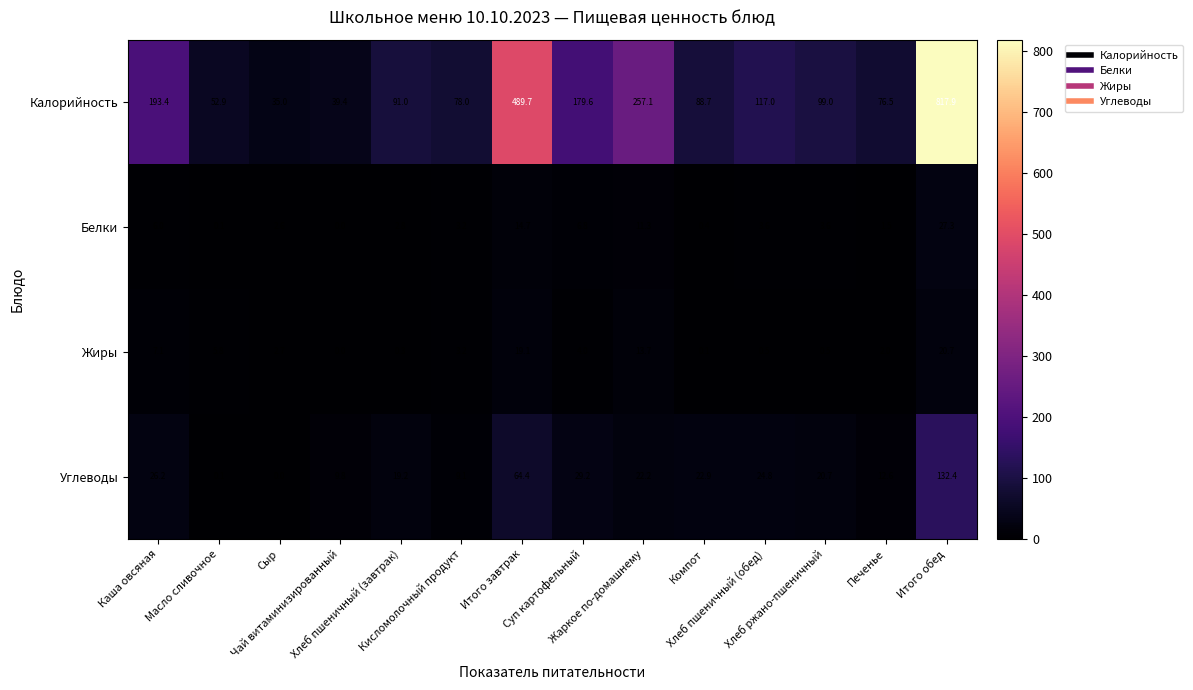

What is the difference between the maximum and second lowest values in the Жиры series?

20.6